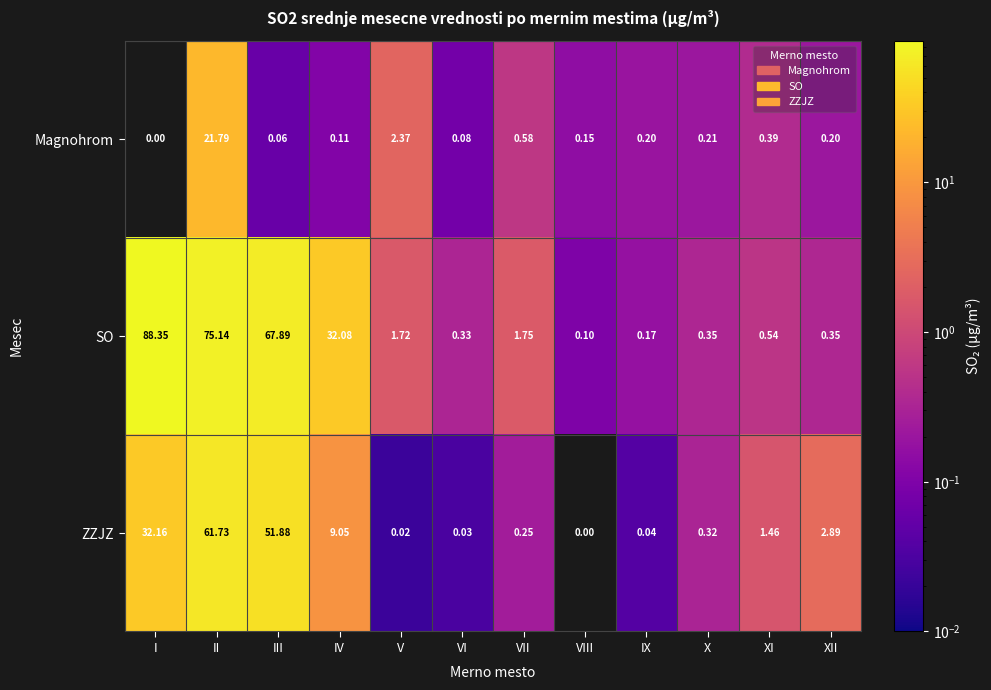

Which category has the highest value in the Magnohrom series?

II